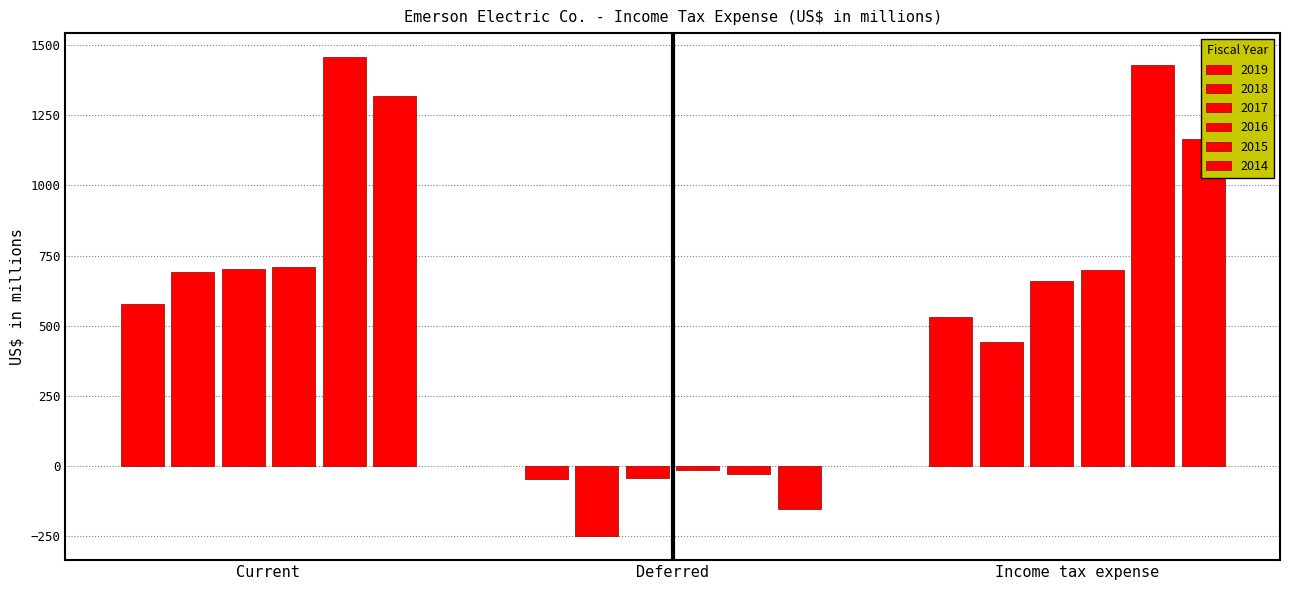

How many data points does each series have?

3